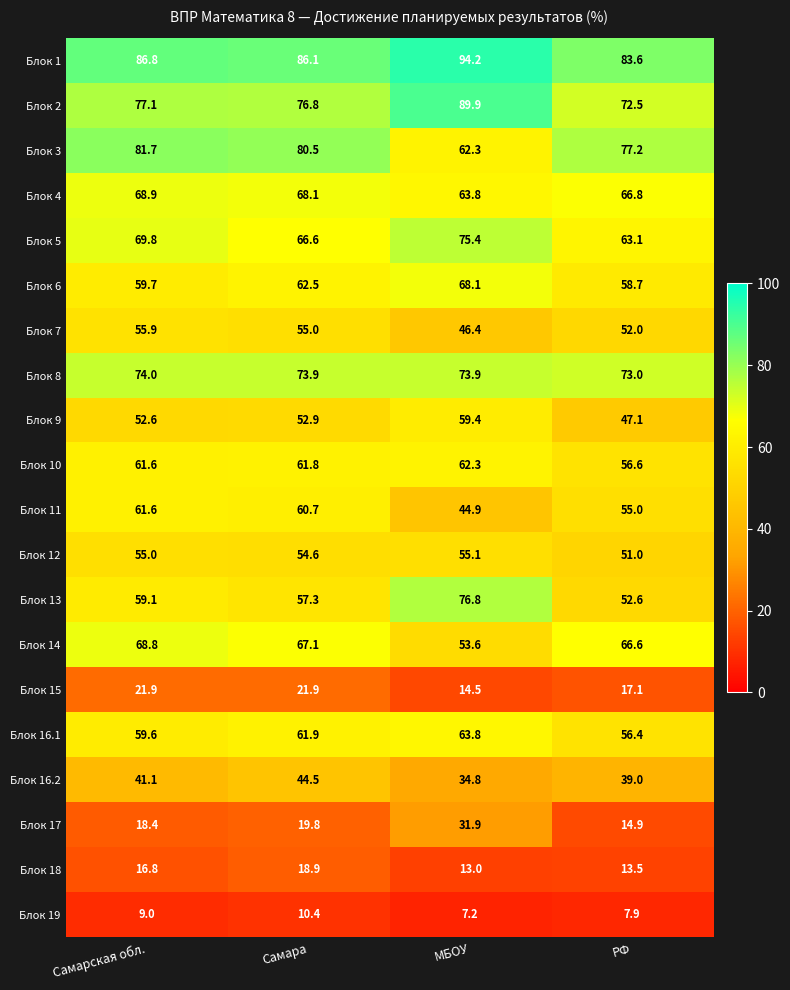

How many data points in Блок 17 are less than 19?

2